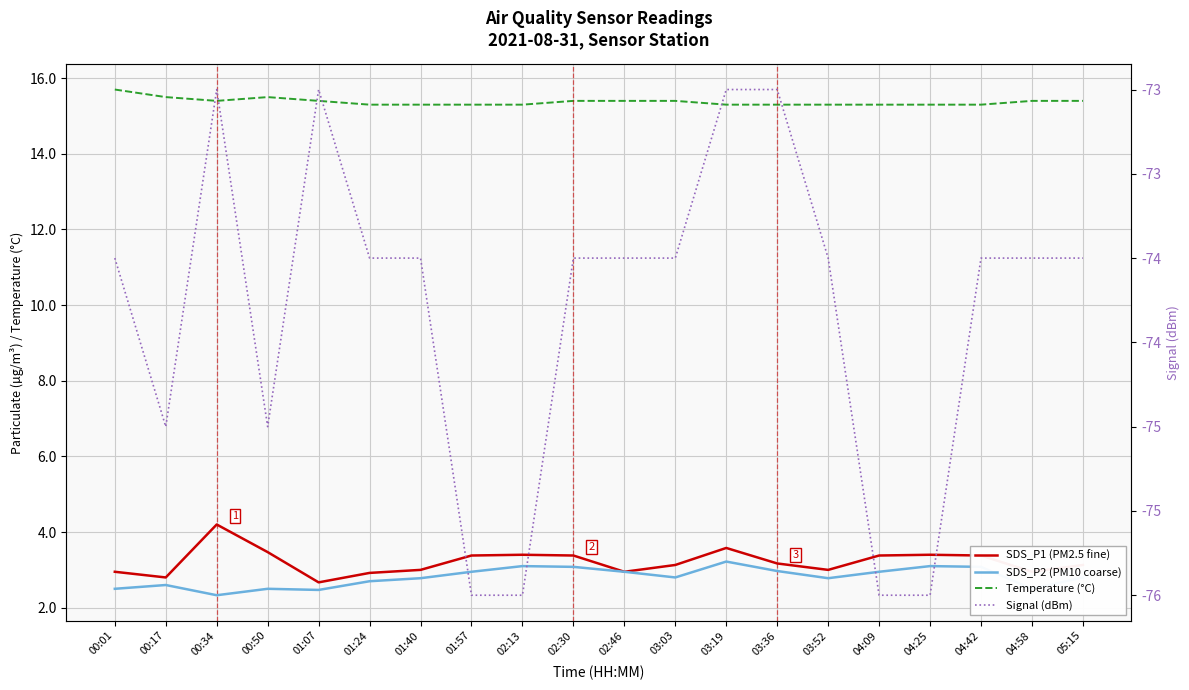

Which has a higher value, 00:50 or 01:07?

00:50